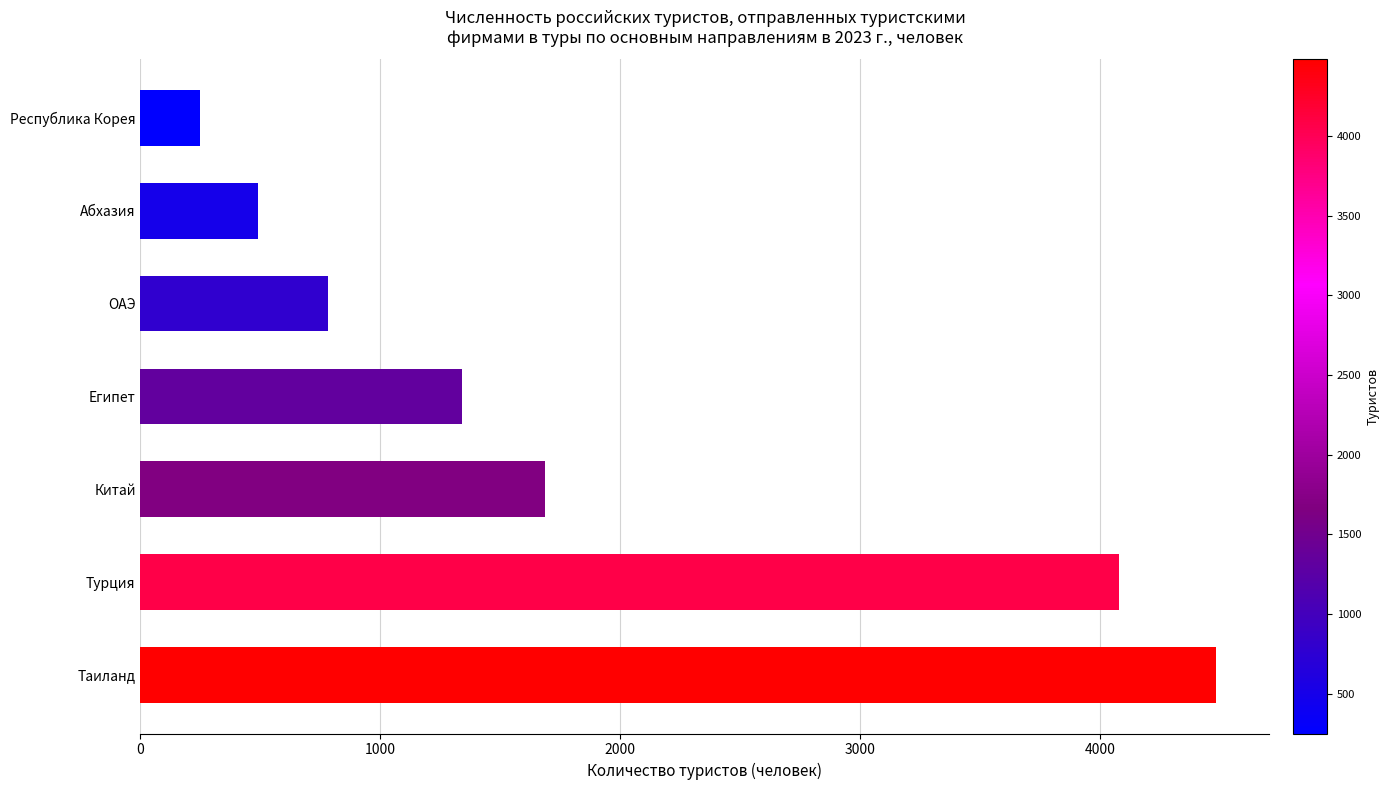

Rank the categories by value from lowest to highest.

Республика Корея, Абхазия, ОАЭ, Египет, Китай, Турция, Таиланд